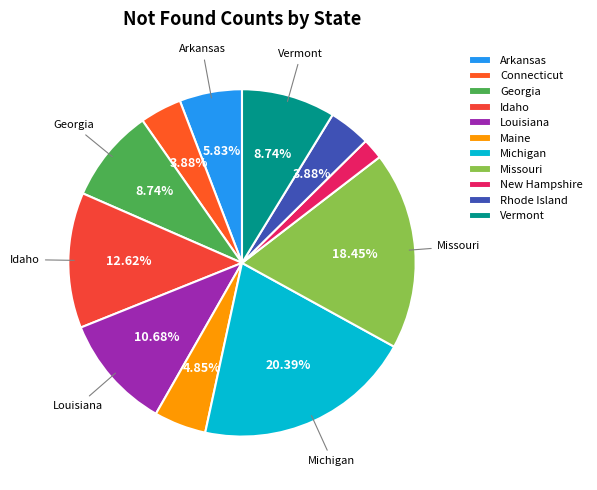

To the nearest percent, what percentage of the pie is Missouri?

18%